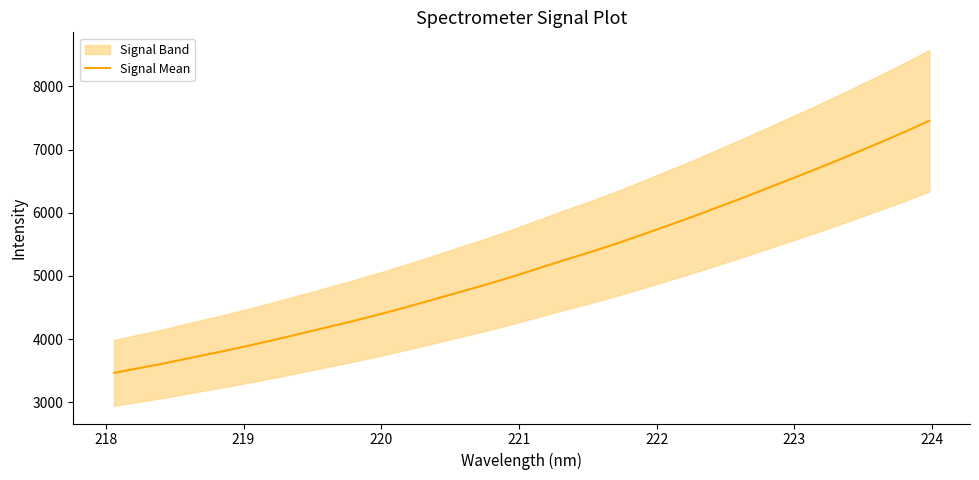

Is it true that the value at 220 is 5305.8?

False